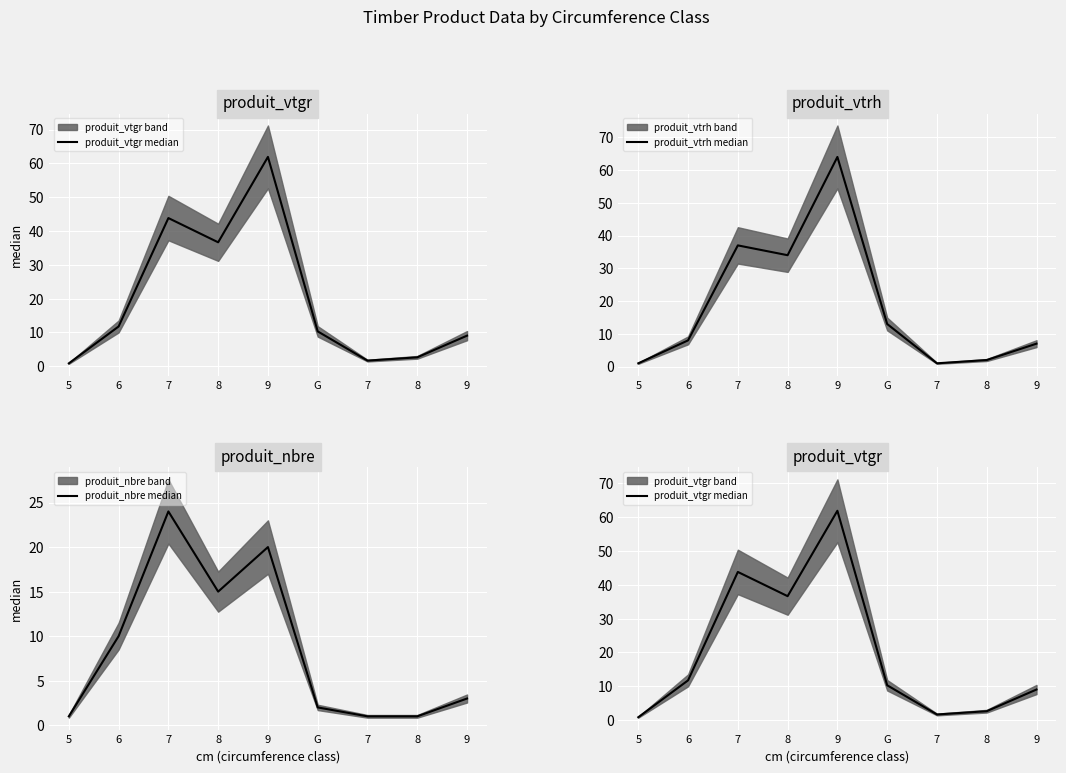

True or false: produit_nbre median has more than 2 points higher than both neighbors.

False